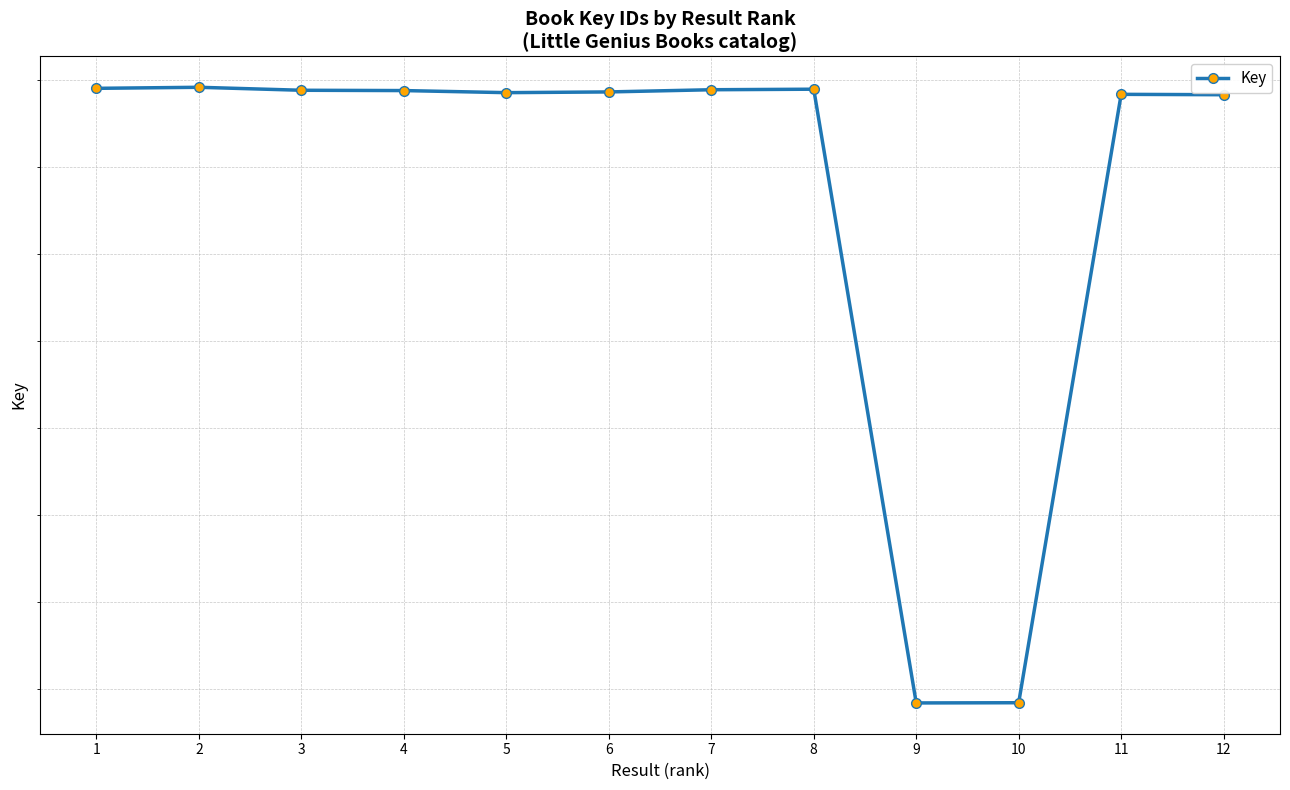

What is the greatest value displayed?

215191524